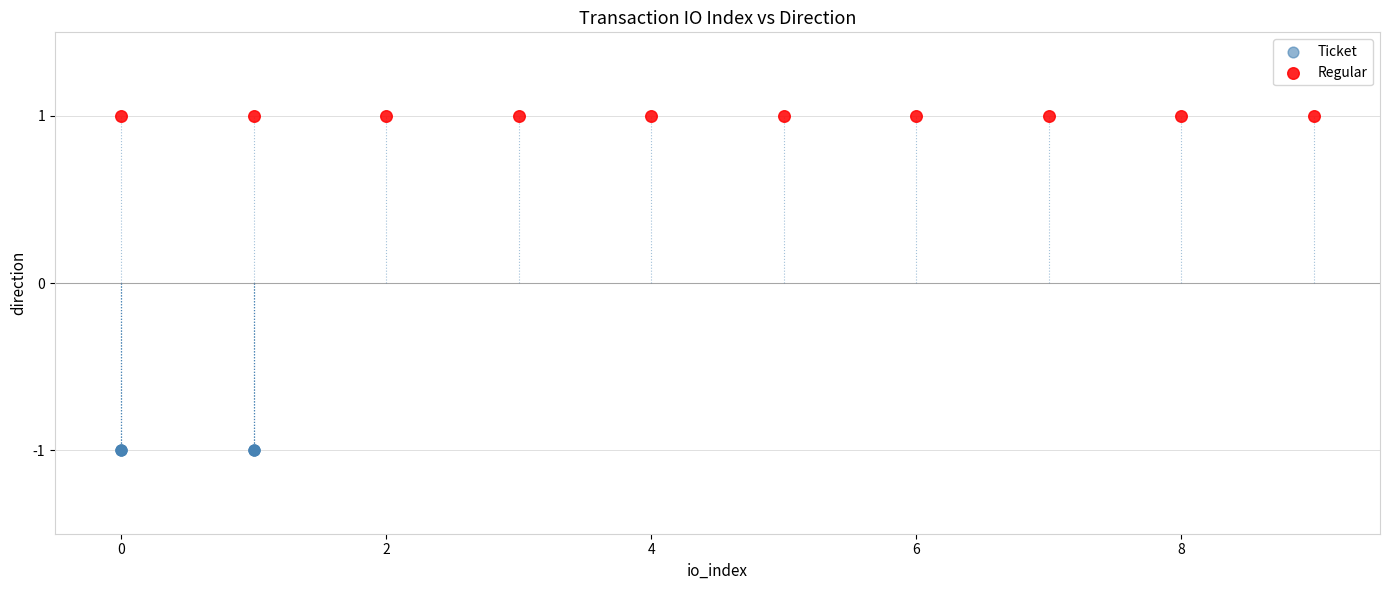

Which series contains the highest Y value?

Regular